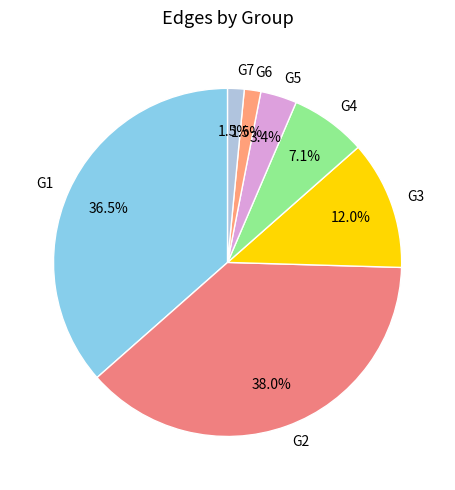

What portion of the pie excludes G5?

96.6%